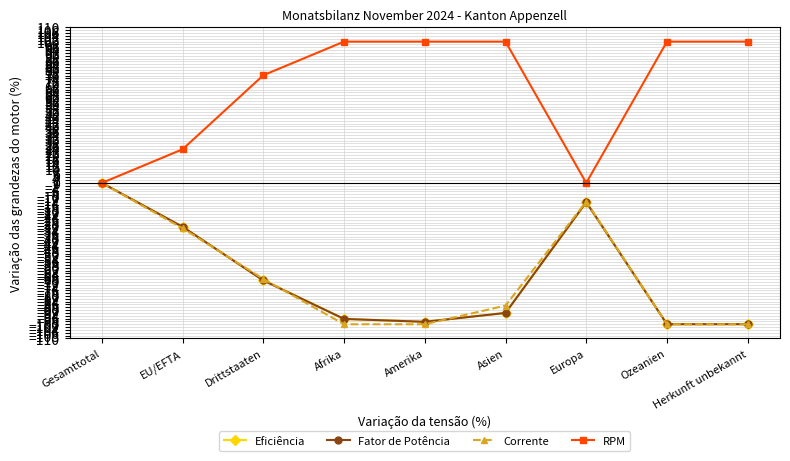

The RPM series shows 100.0 at Amerika. True or false?

True